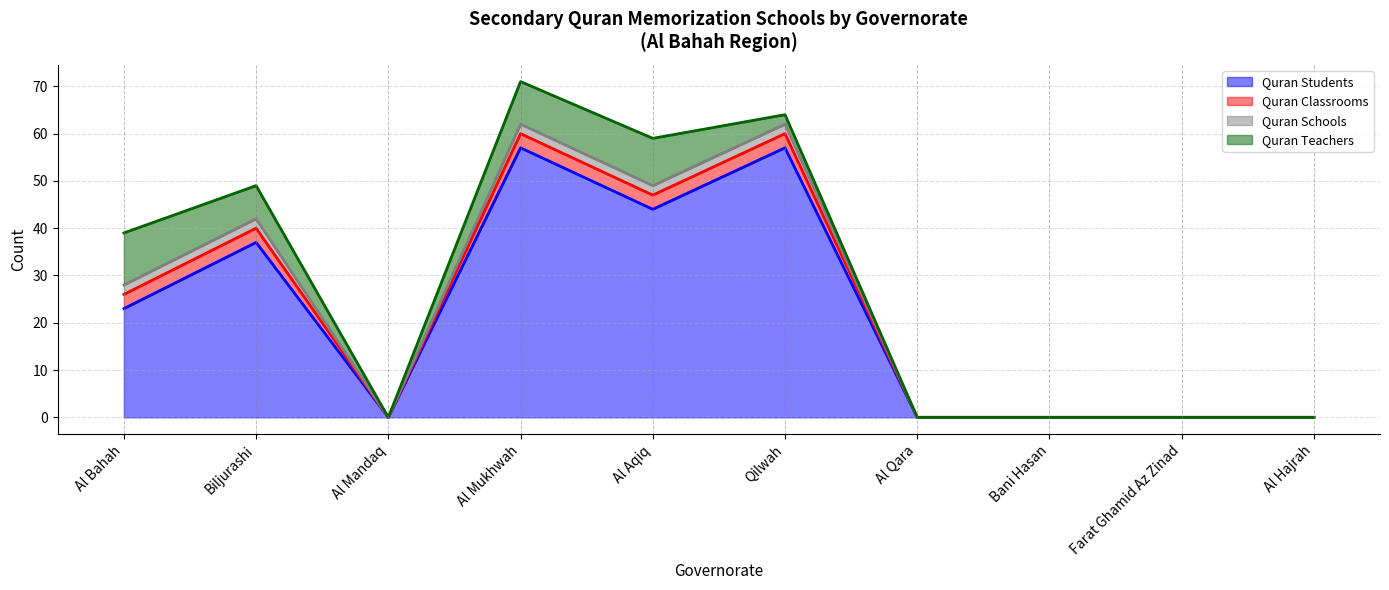

Is it true that Quran Teachers equals 10 at Al Aqiq?

True